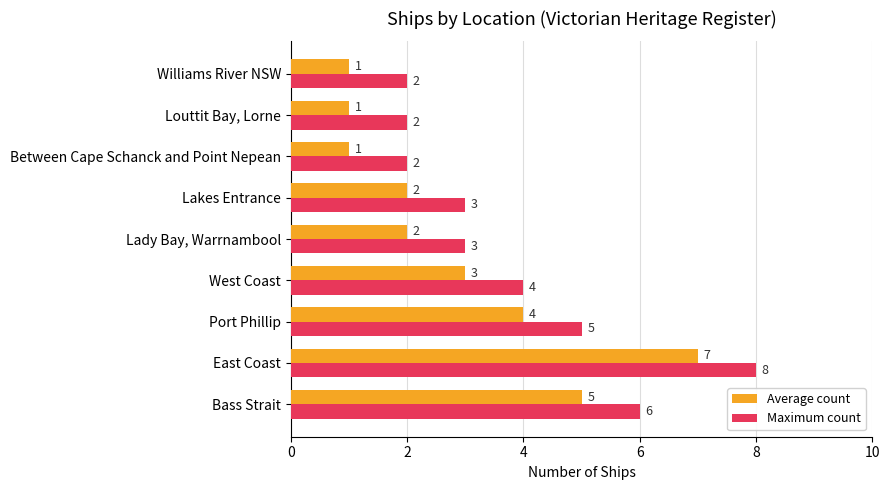

Rank the series at East Coast from lowest to highest value.

Average count, Maximum count